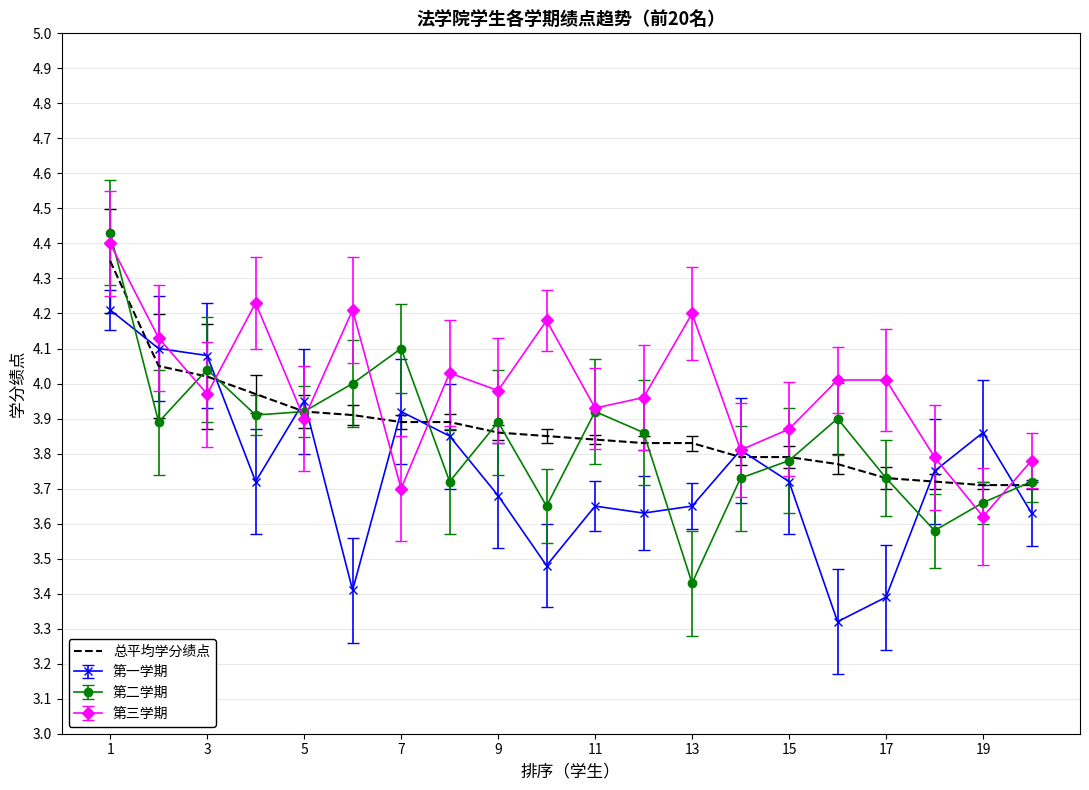

Which series ends up on top after the final intersection of 第三学期 and 总平均学分绩点?

第三学期